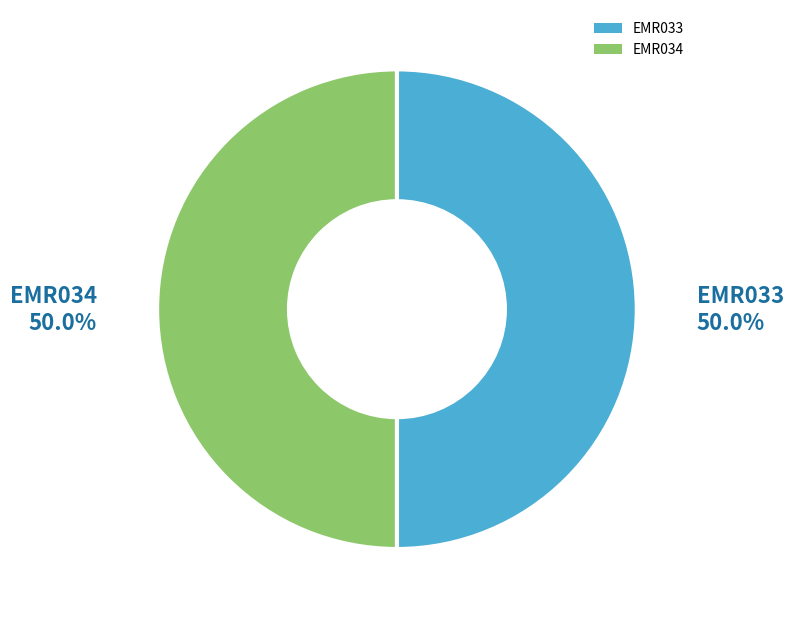

Do EMR033 and EMR034 together represent more than half of the pie?

Yes